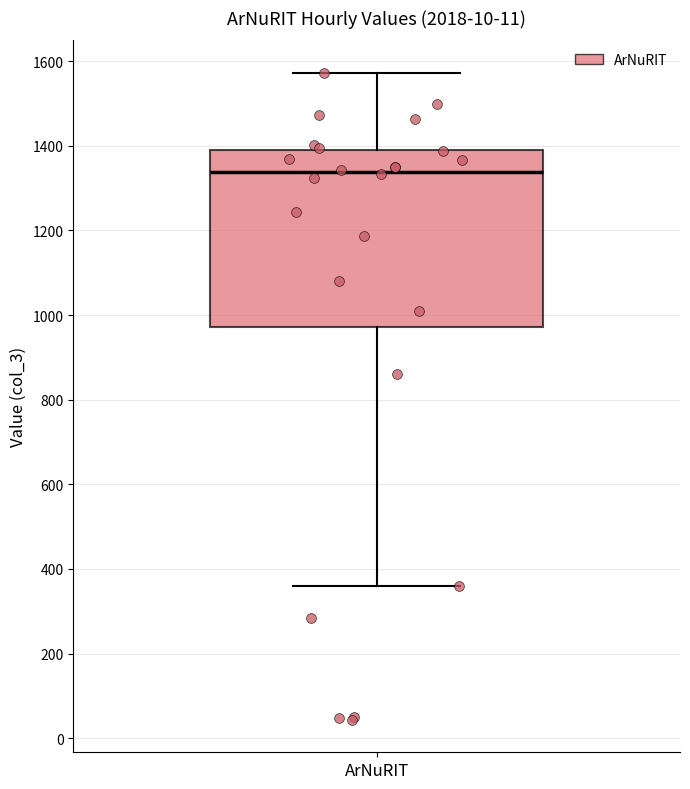

Where is the upper edge of the box for ArNuRIT on the y-axis? The values are not printed on the chart, so give them approximately, as read against the axis.

1380